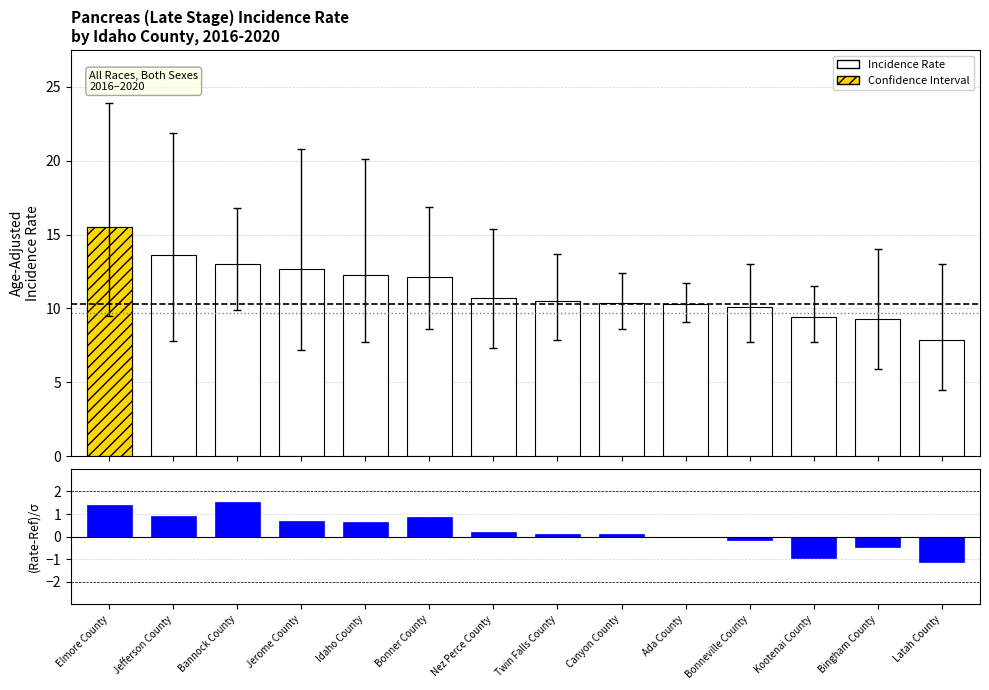

Reading left to right, extract all data points from this chart.

15.5	13.6	13.0	12.7	12.3	12.1	10.7	10.5	10.4	10.3	10.1	9.4	9.3	7.9